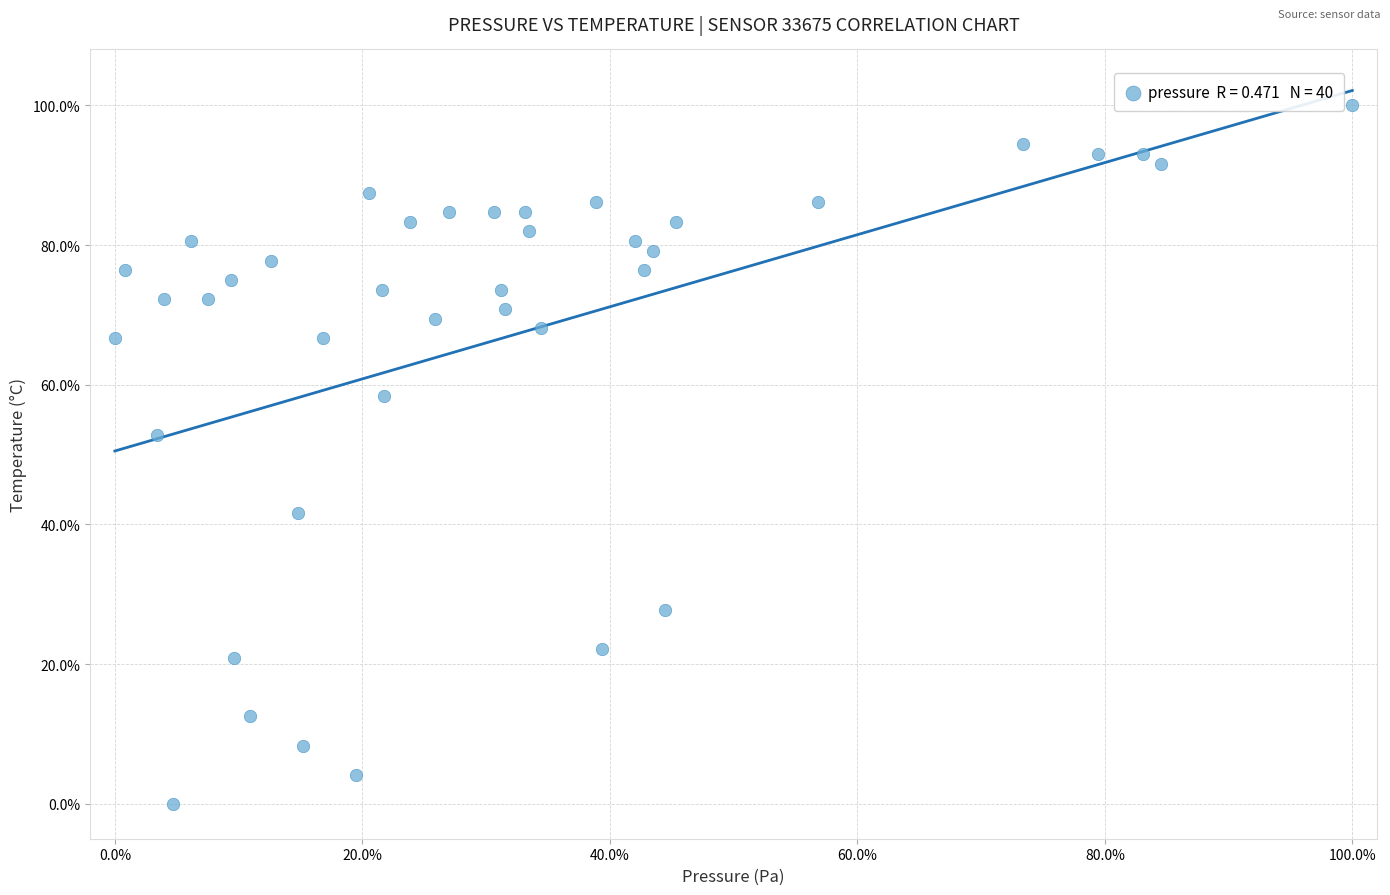

What is the range of X values (max minus min)?

100.0